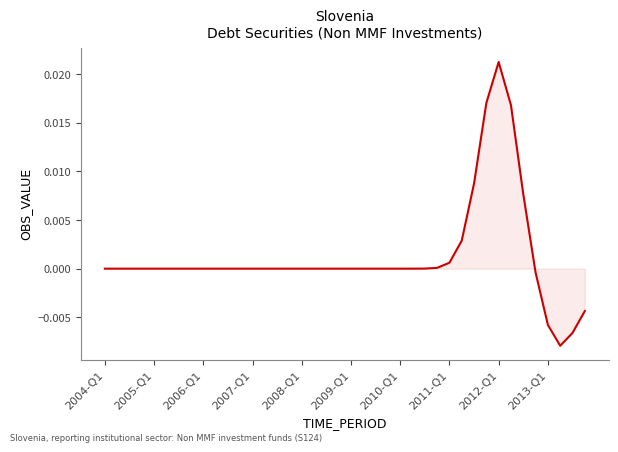

How many lines are shown in the chart?

1